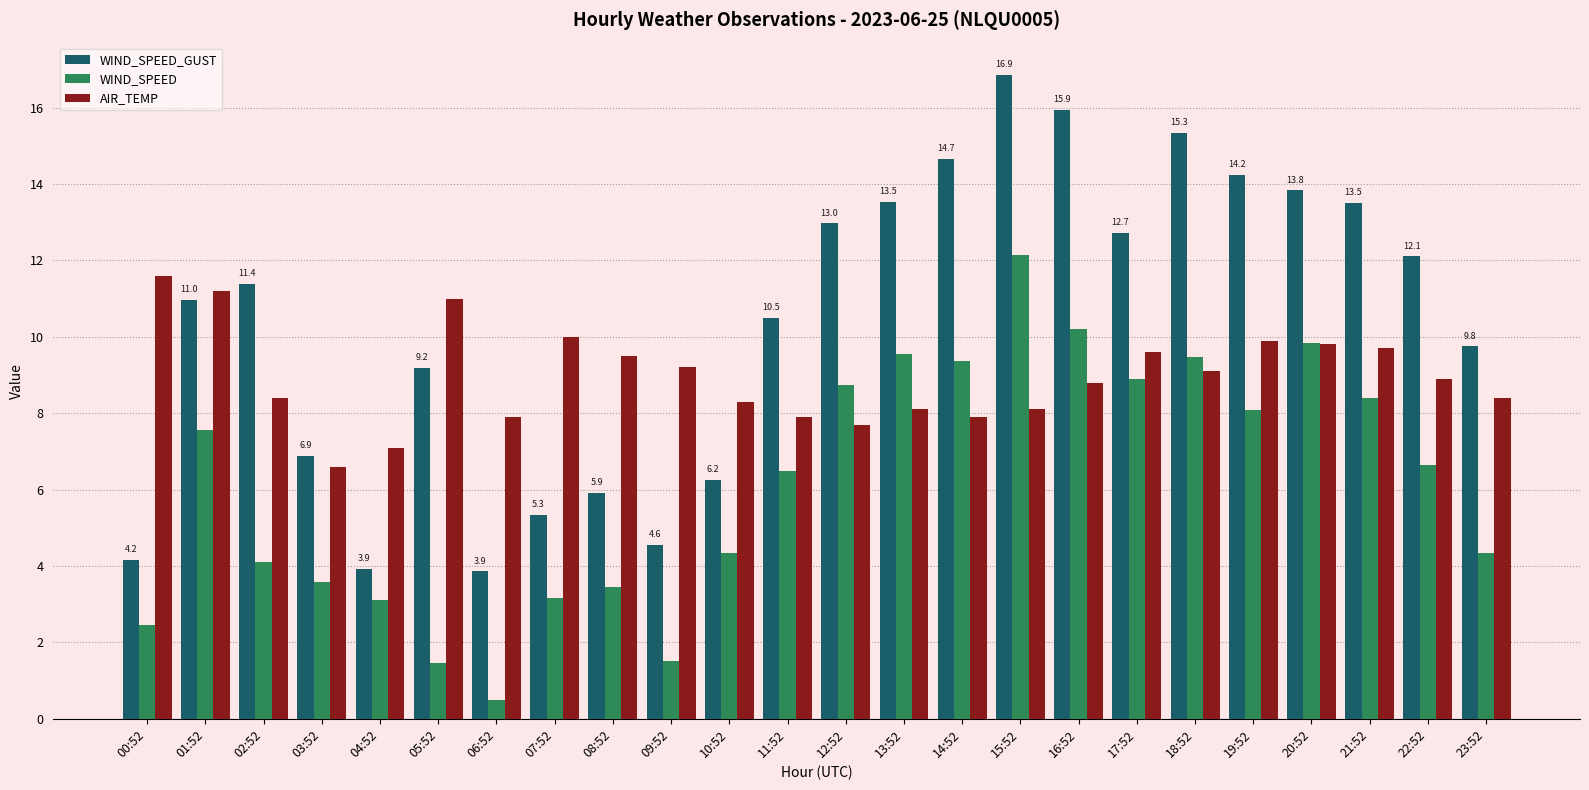

What position from the right is 07:52?

17